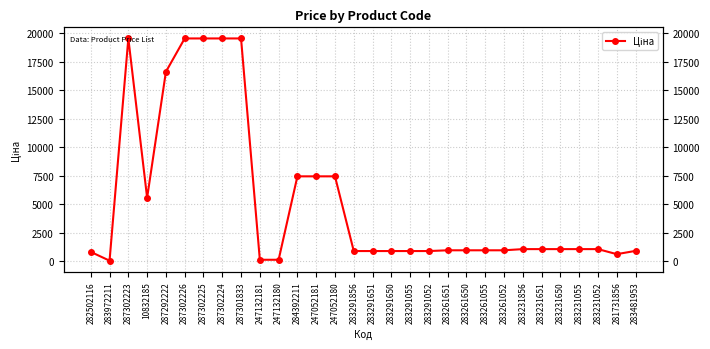

What is the label of the 6th point from the left?

287302226